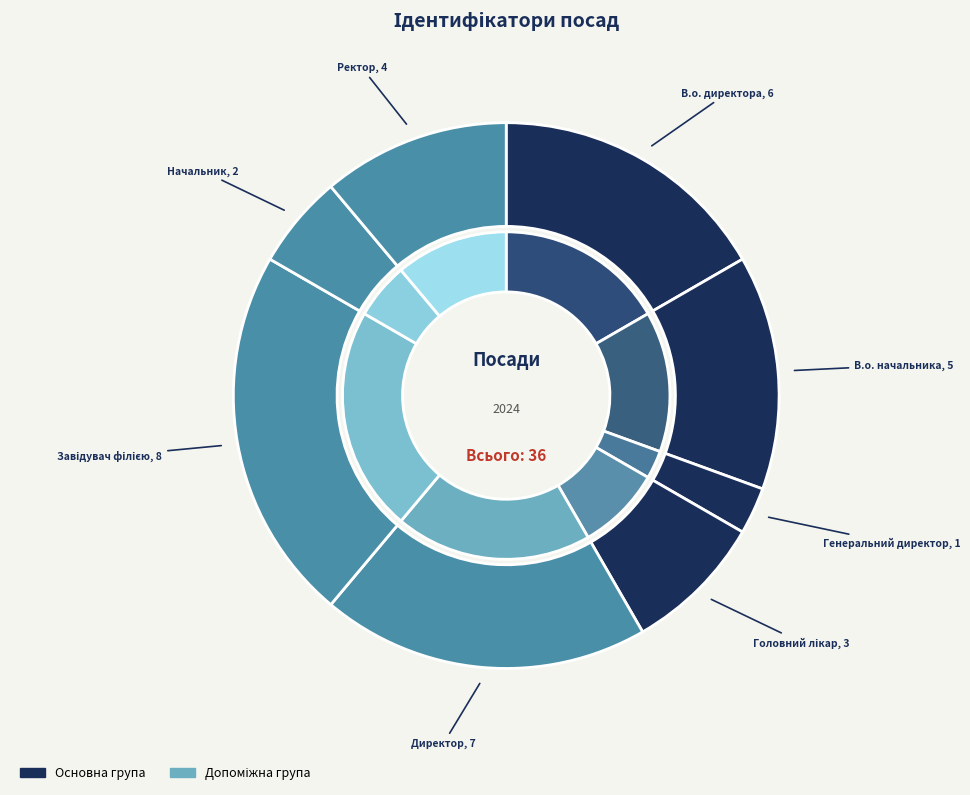

Which has a higher value, Завідувач філією or В.о. директора?

Завідувач філією